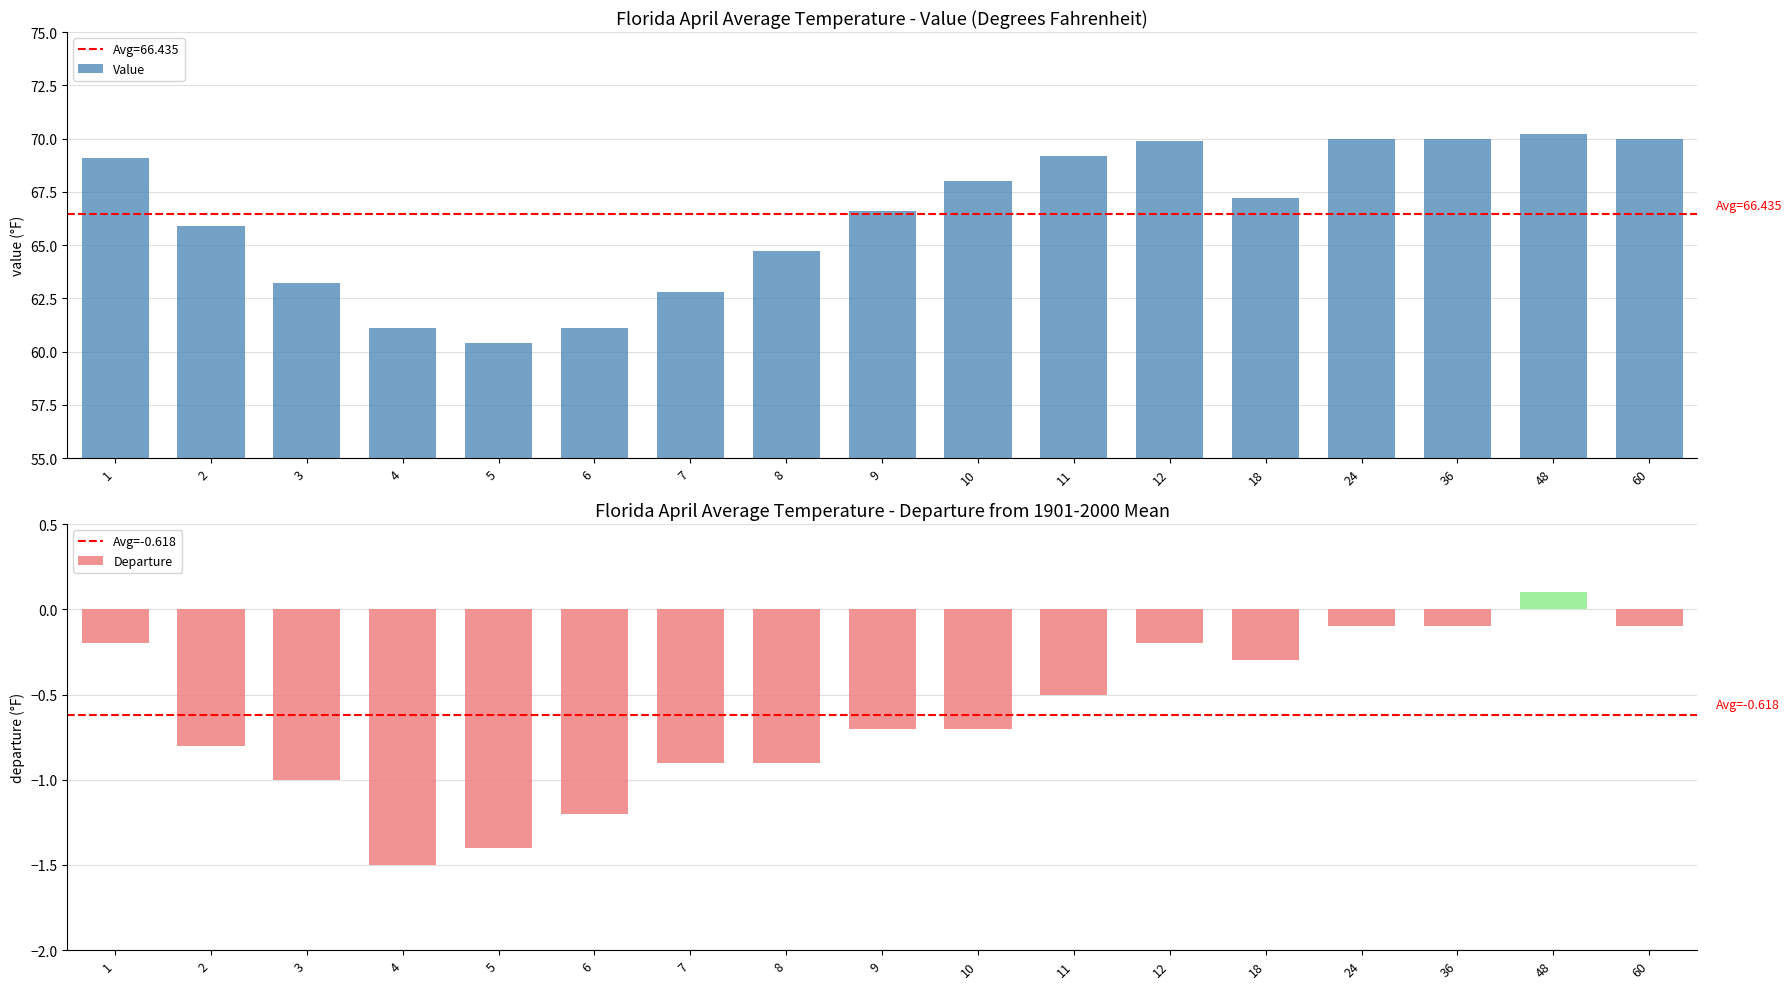

How many categories are shown in the chart?

17